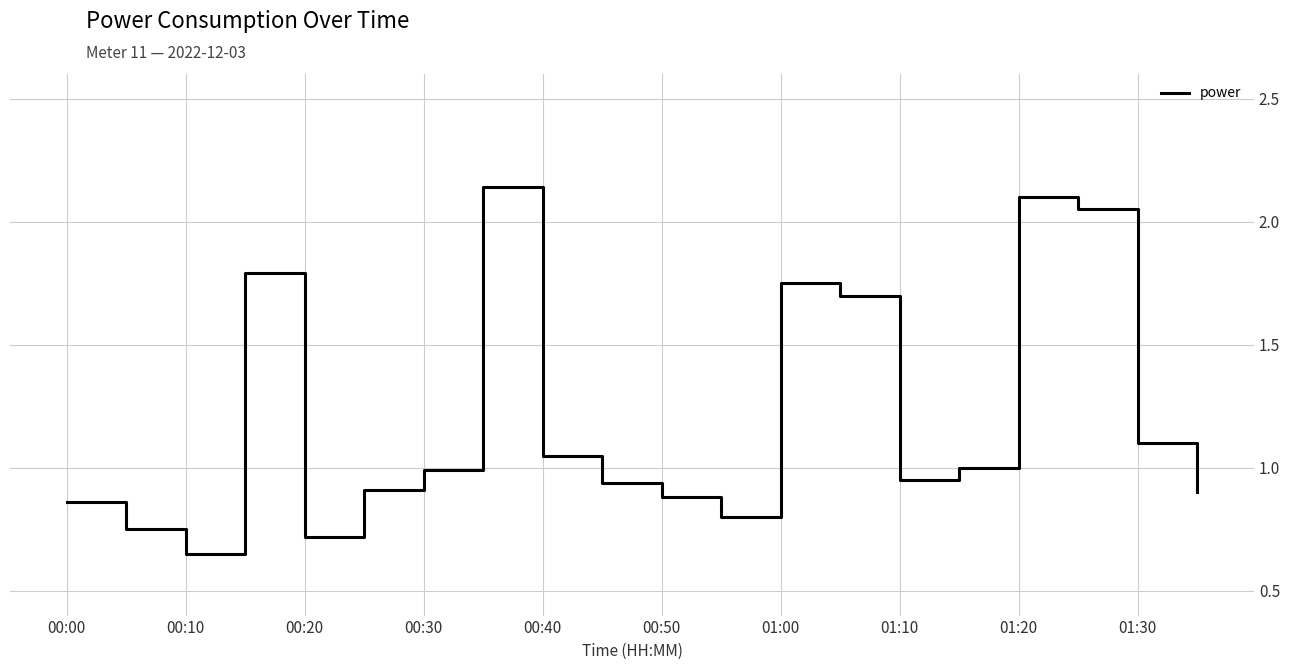

What is the difference between the maximum and minimum values?

1.5